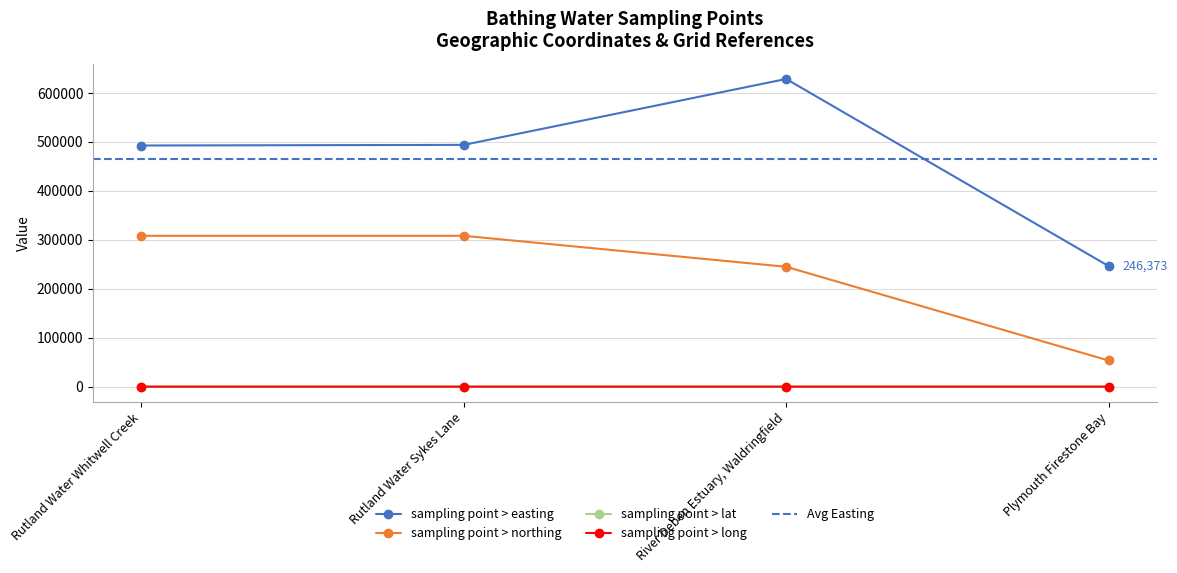

What is the label of the 1st point from the right?

Plymouth Firestone Bay